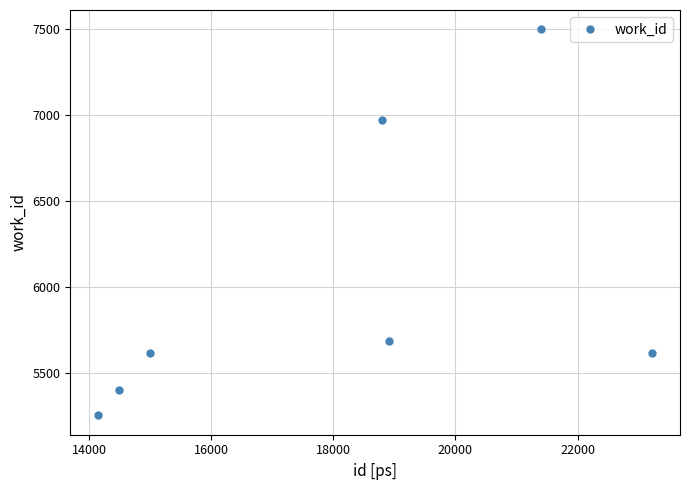

What is the average value?

6004